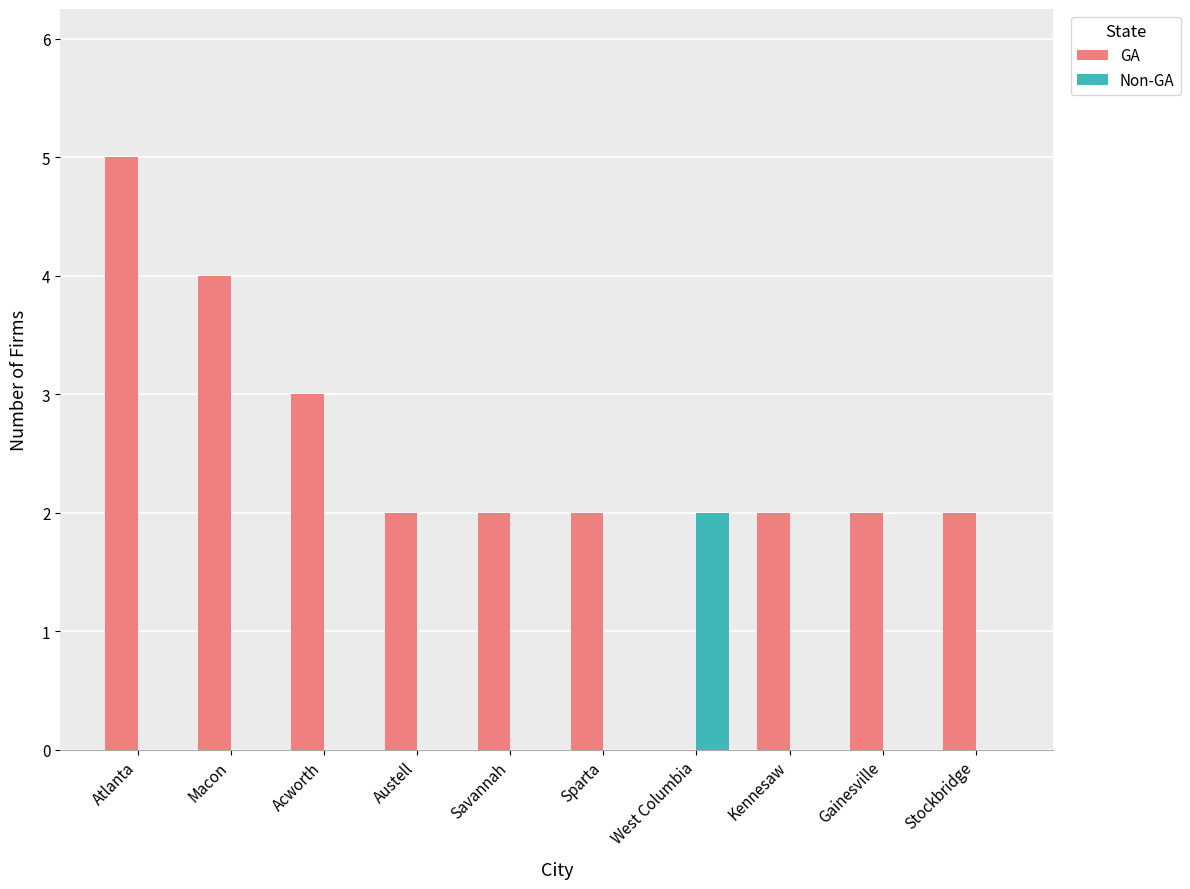

What is the approximate value of GA at Savannah?

2